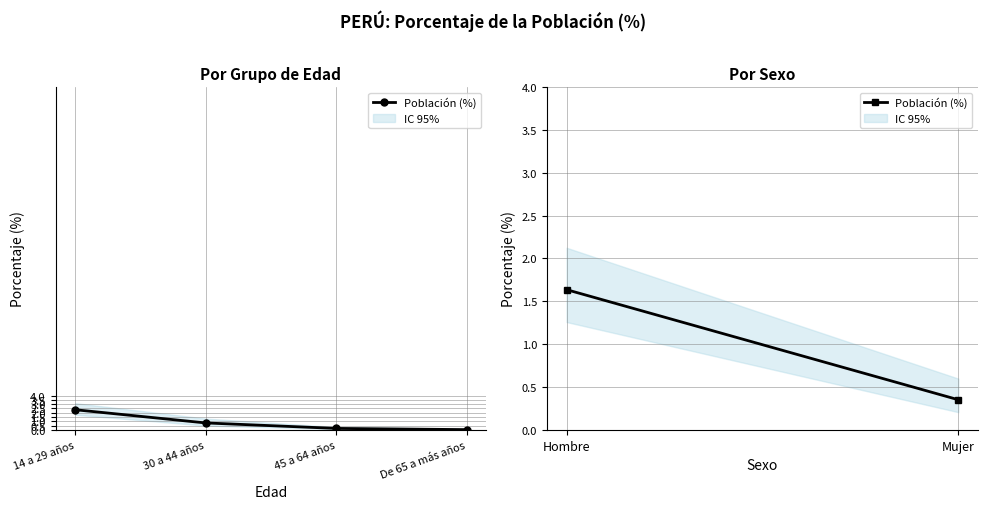

Read the value at Mujer.

0.4